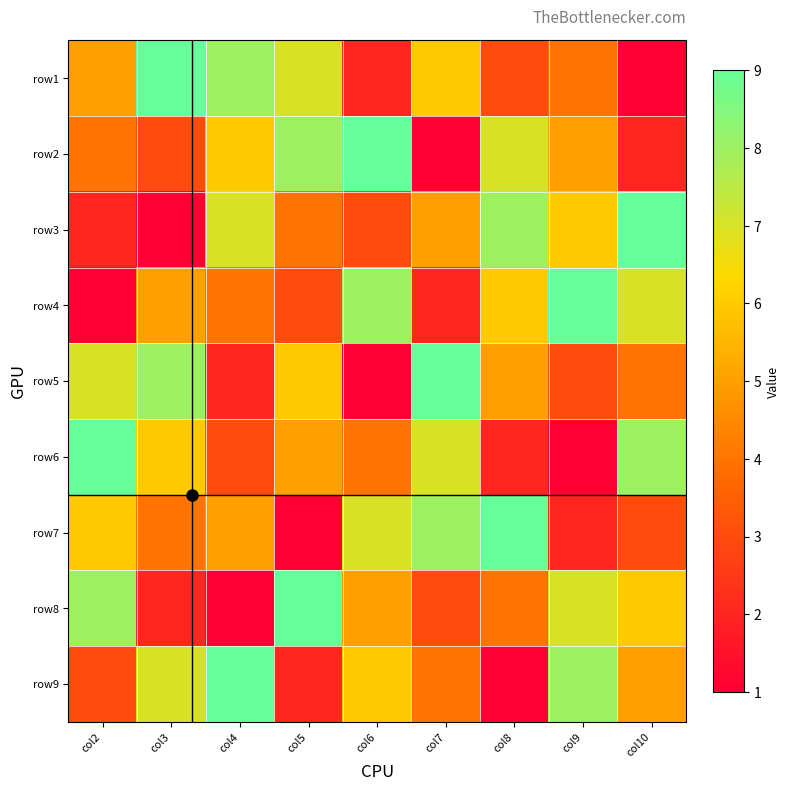

Reading right to left, list all the values displayed in this chart.

row1: col10=1	col9=4	col8=3	col7=6	col6=2	col5=7	col4=8	col3=9	col2=5
row2: col10=2	col9=5	col8=7	col7=1	col6=9	col5=8	col4=6	col3=3	col2=4
row3: col10=9	col9=6	col8=8	col7=5	col6=3	col5=4	col4=7	col3=1	col2=2
row4: col10=7	col9=9	col8=6	col7=2	col6=8	col5=3	col4=4	col3=5	col2=1
row5: col10=4	col9=3	col8=5	col7=9	col6=1	col5=6	col4=2	col3=8	col2=7
row6: col10=8	col9=1	col8=2	col7=7	col6=4	col5=5	col4=3	col3=6	col2=9
row7: col10=3	col9=2	col8=9	col7=8	col6=7	col5=1	col4=5	col3=4	col2=6
row8: col10=6	col9=7	col8=4	col7=3	col6=5	col5=9	col4=1	col3=2	col2=8
row9: col10=5	col9=8	col8=1	col7=4	col6=6	col5=2	col4=9	col3=7	col2=3